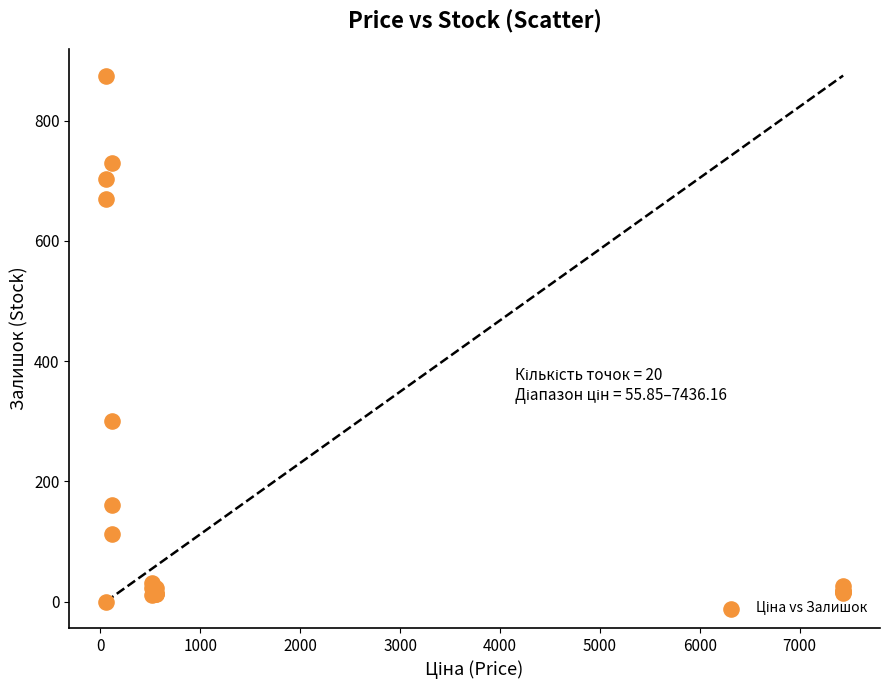

What Y value in the scatter plot is closest to 437?

300